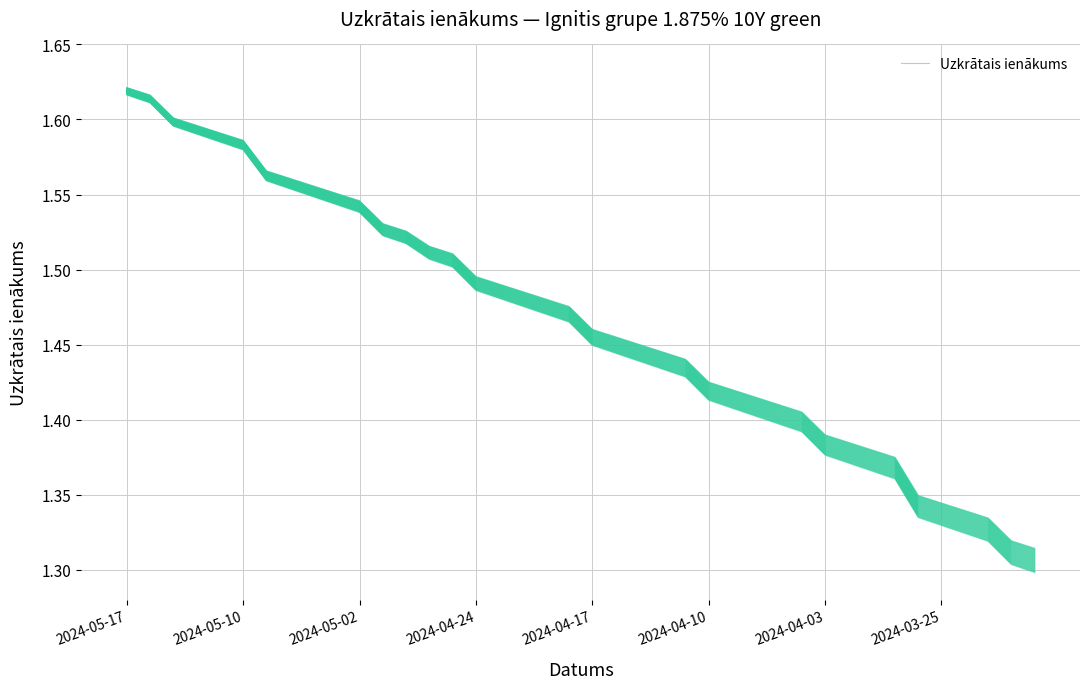

What is the difference between the maximum and minimum values?

0.3